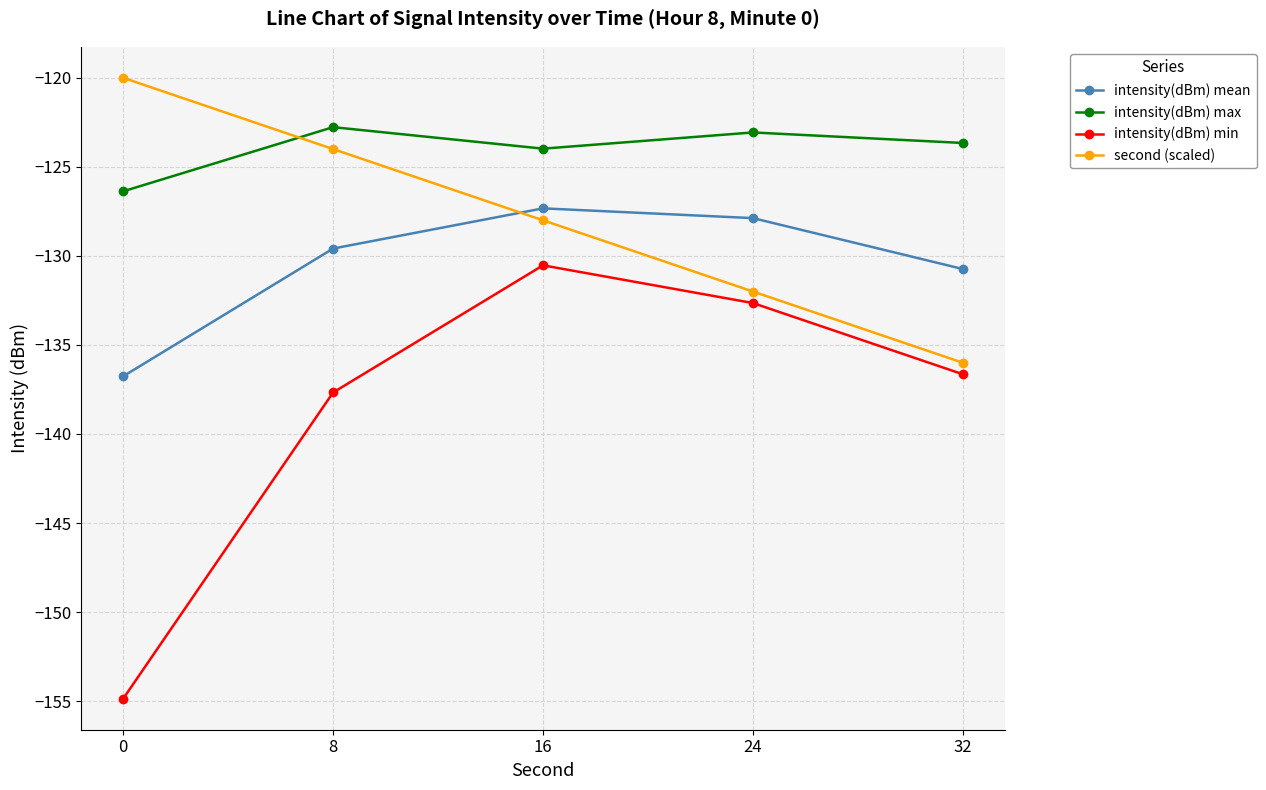

Is the value of intensity(dBm) mean at 8 greater than the value of second (scaled) at 0?

No